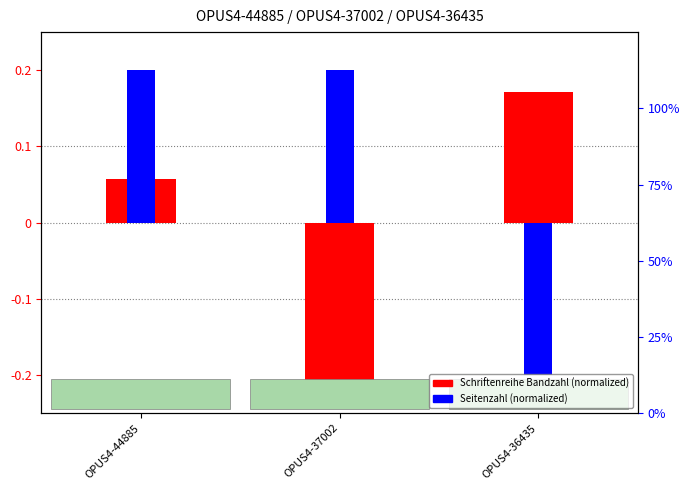

Count the Seitenzahl (normalized) values in the range 0 to 1.

2